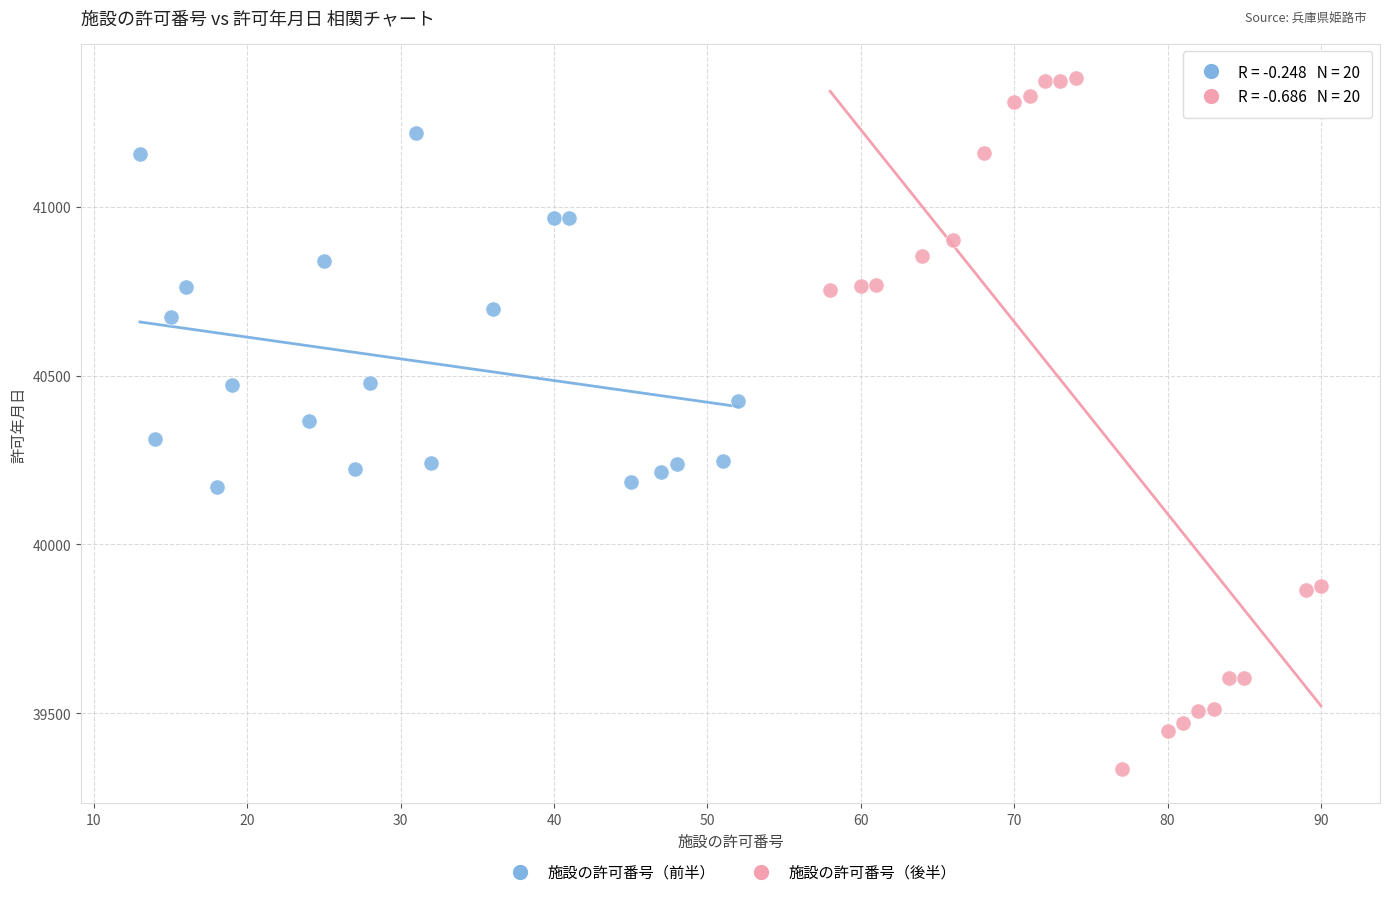

Which series contains the highest Y value?

施設の許可番号（後半）